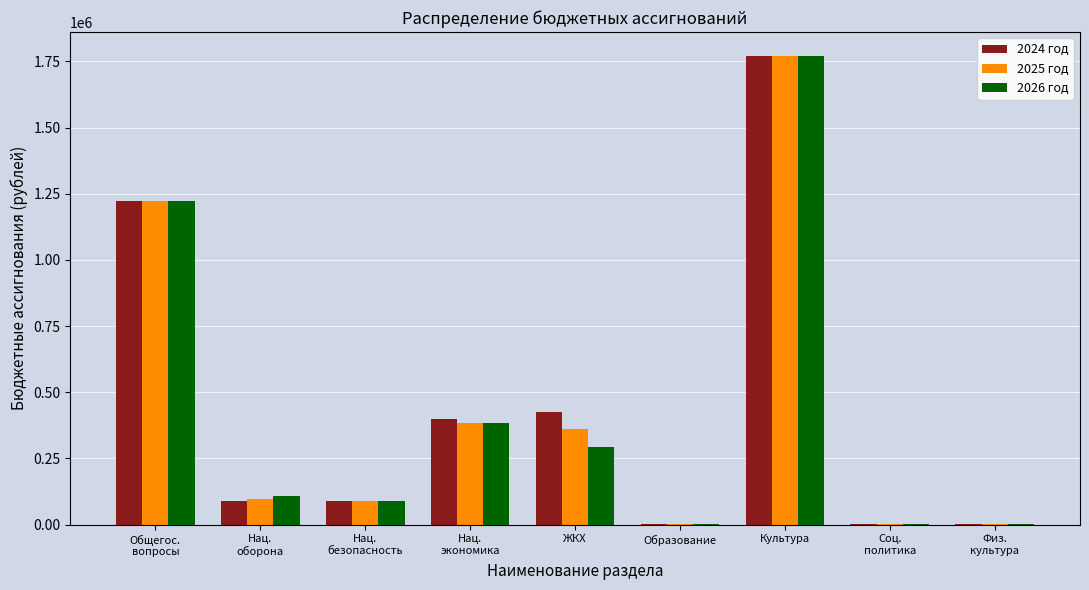

At which category is the sum across all series the highest?

Культура